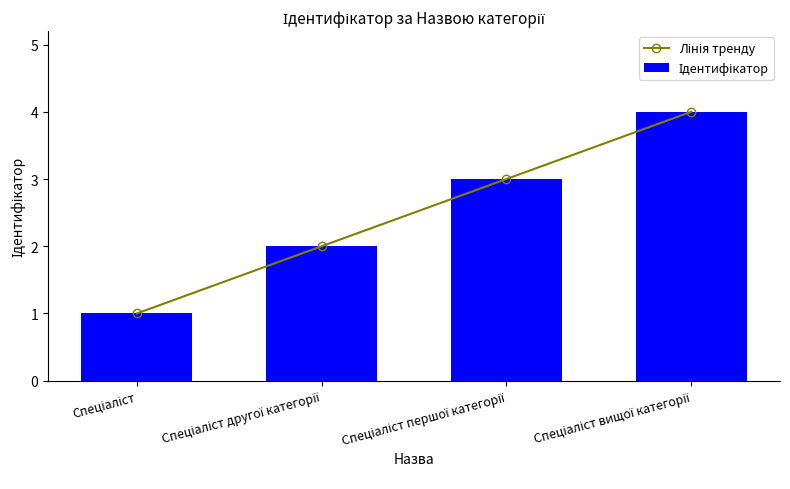

What is the value of the Ідентифікатор bar at the 3rd from the left?

3